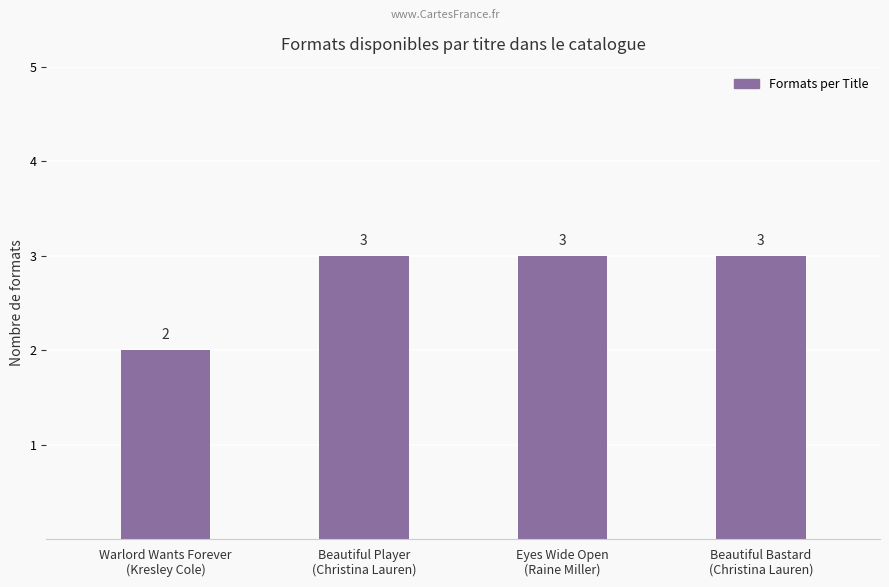

Does the chart contain any negative values?

No